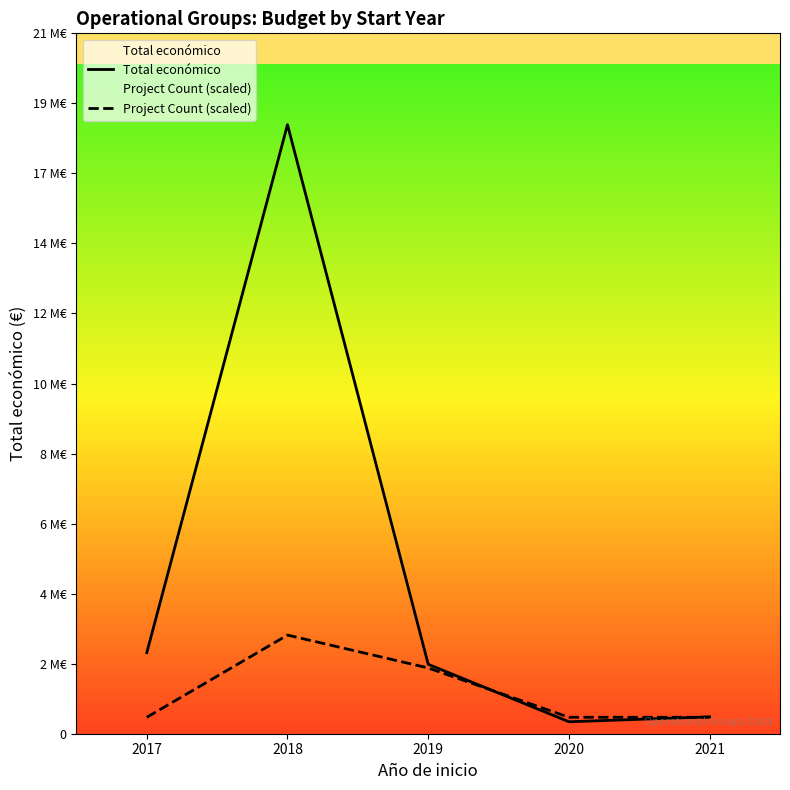

What is the spread (max minus min) of values at 2021?

13192